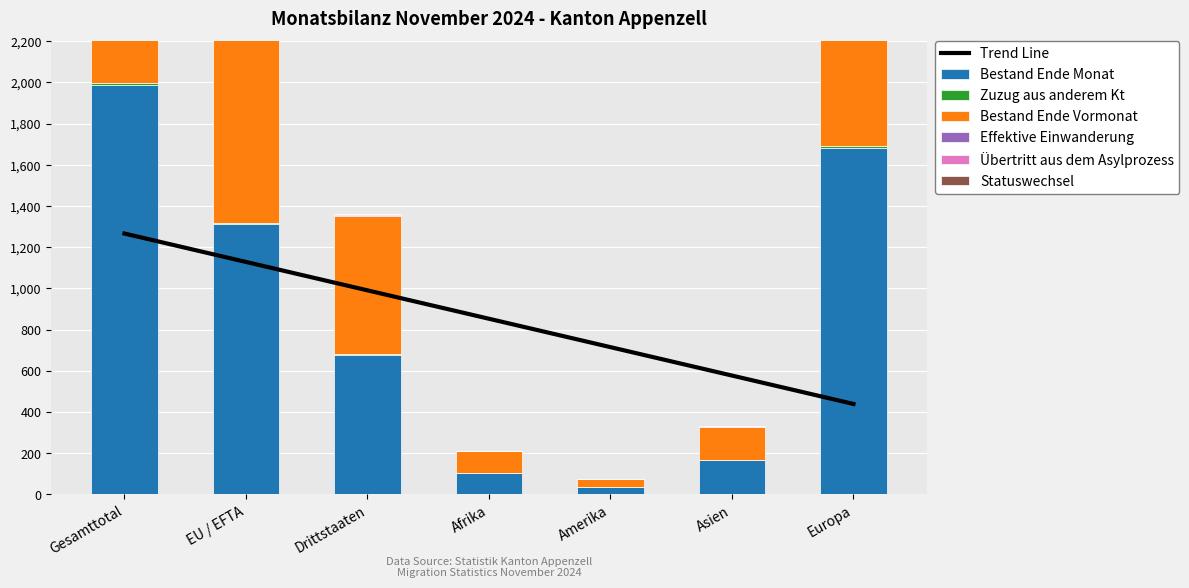

List the series in order of their peak value, highest first.

Bestand Ende Monat, Bestand Ende Vormonat, Zuzug aus anderem Kt, Effektive Einwanderung, Übertritt aus dem Asylprozess, Statuswechsel